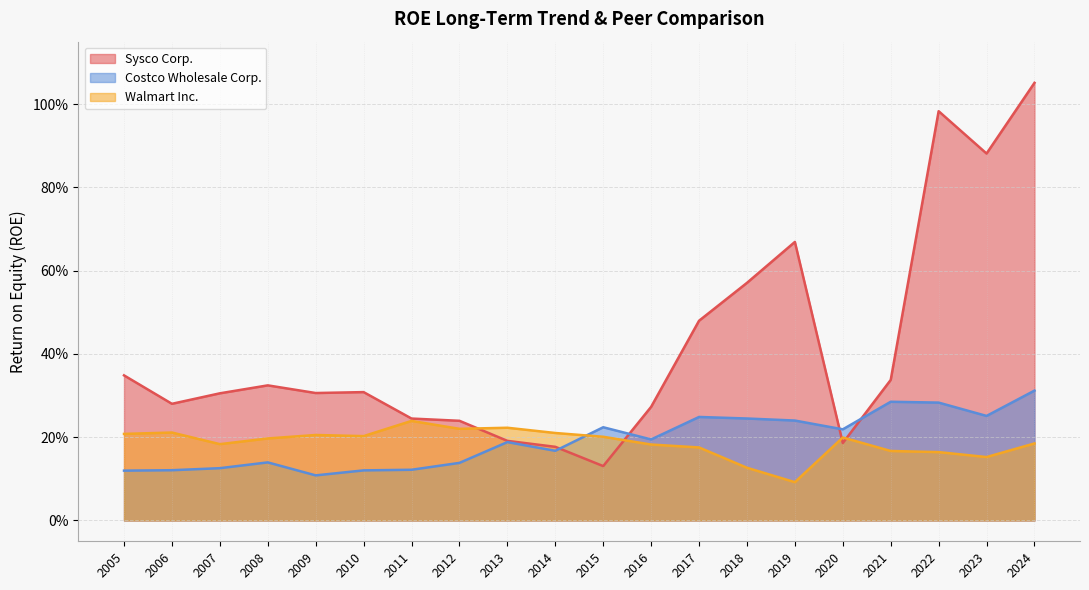

Reading left to right, transcribe all the data shown in this chart.

Sysco Corp.: 2024=1.1	2023=0.9	2022=1.0	2021=0.3	2020=0.2	2019=0.7	2018=0.6	2017=0.5	2016=0.3	2015=0.1	2014=0.2	2013=0.2	2012=0.2	2011=0.2	2010=0.3	2009=0.3	2008=0.3	2007=0.3	2006=0.3	2005=0.3
Costco Wholesale Corp.: 2024=0.3	2023=0.3	2022=0.3	2021=0.3	2020=0.2	2019=0.2	2018=0.2	2017=0.2	2016=0.2	2015=0.2	2014=0.2	2013=0.2	2012=0.1	2011=0.1	2010=0.1	2009=0.1	2008=0.1	2007=0.1	2006=0.1	2005=0.1
Walmart Inc.: 2024=0.2	2023=0.2	2022=0.2	2021=0.2	2020=0.2	2019=0.1	2018=0.1	2017=0.2	2016=0.2	2015=0.2	2014=0.2	2013=0.2	2012=0.2	2011=0.2	2010=0.2	2009=0.2	2008=0.2	2007=0.2	2006=0.2	2005=0.2